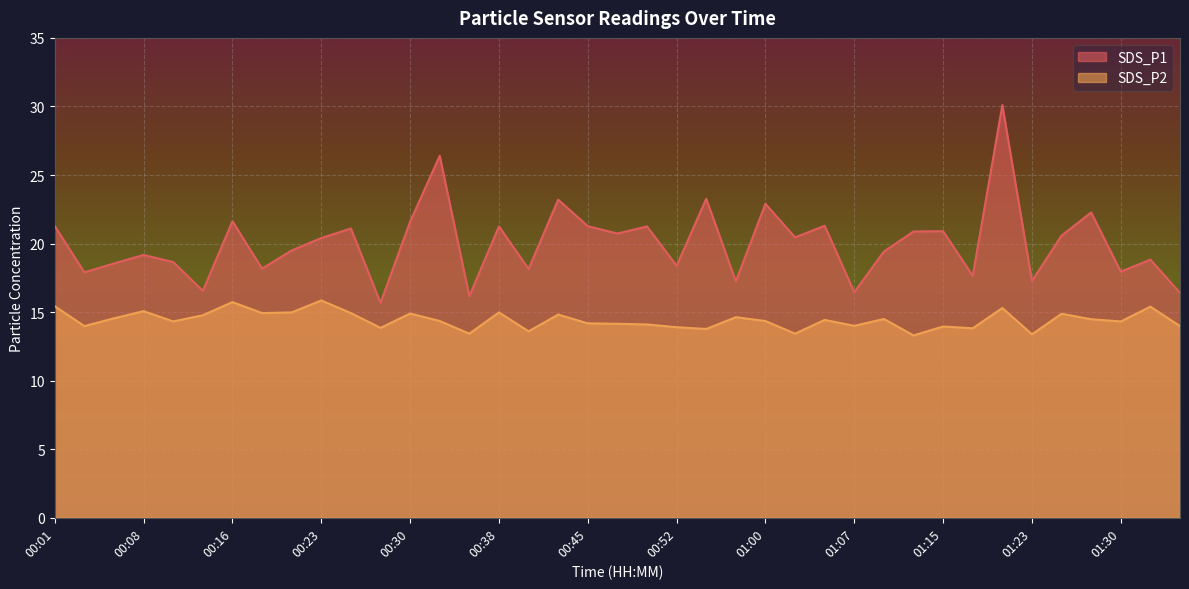

In SDS_P2, how many points are higher than both neighbors (excluding endpoints)?

13